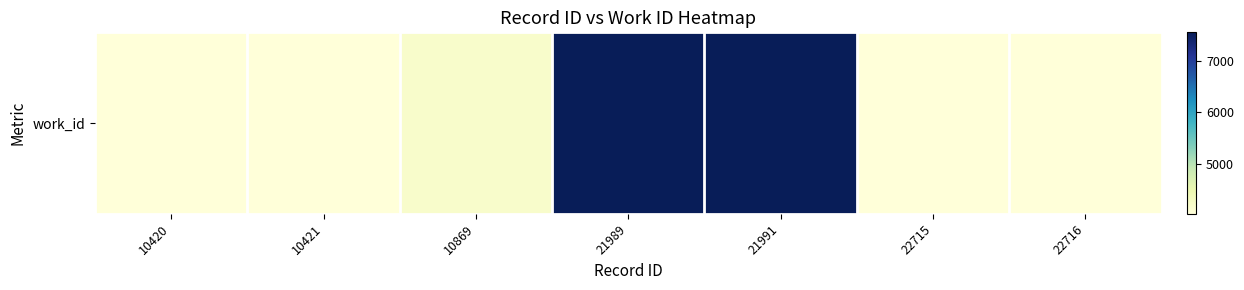

The value at 21991 is 2918. True or false?

False